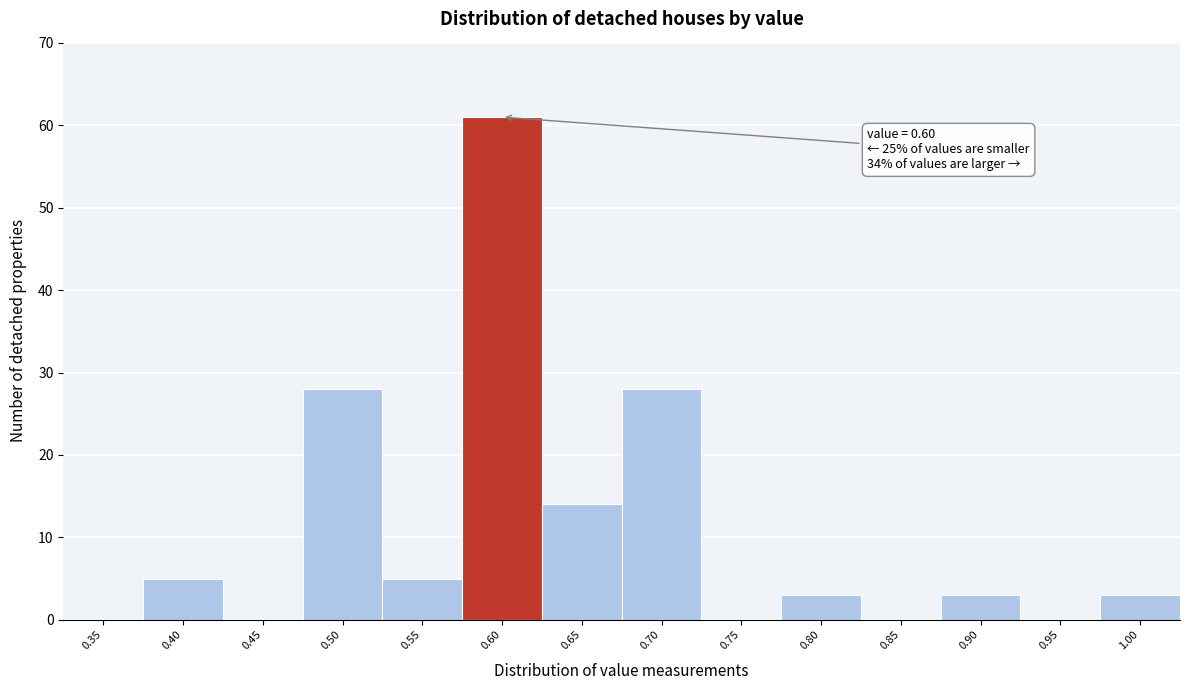

Reading left to right, transcribe all the data shown in this chart.

0.35=0	0.40=5	0.45=0	0.50=28	0.55=5	0.60=61	0.65=14	0.70=28	0.75=0	0.80=3	0.85=0	0.90=3	0.95=0	1.00=3